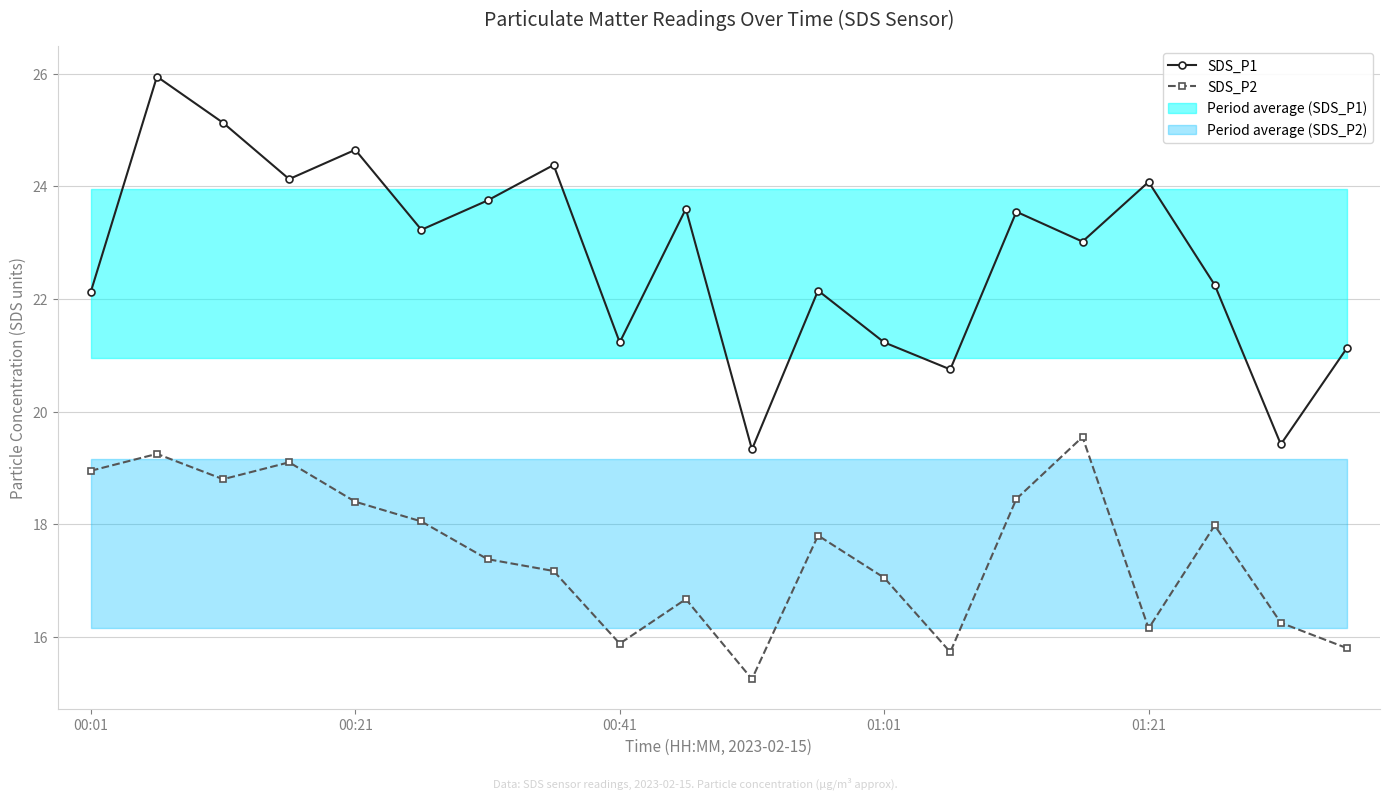

Is it true that SDS_P2 equals 18.4 at 00:21?

True